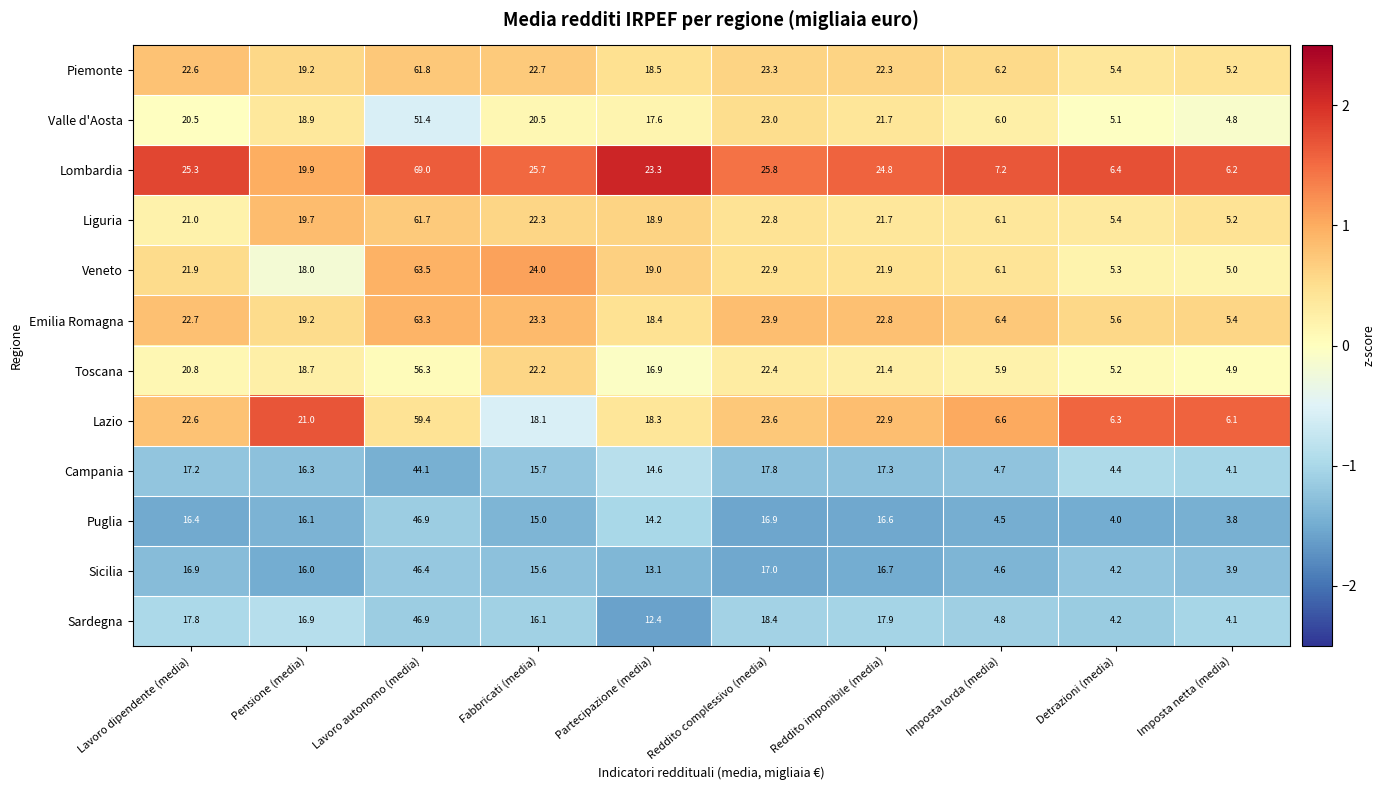

At which label does Campania reach its minimum?

Imposta netta (media)